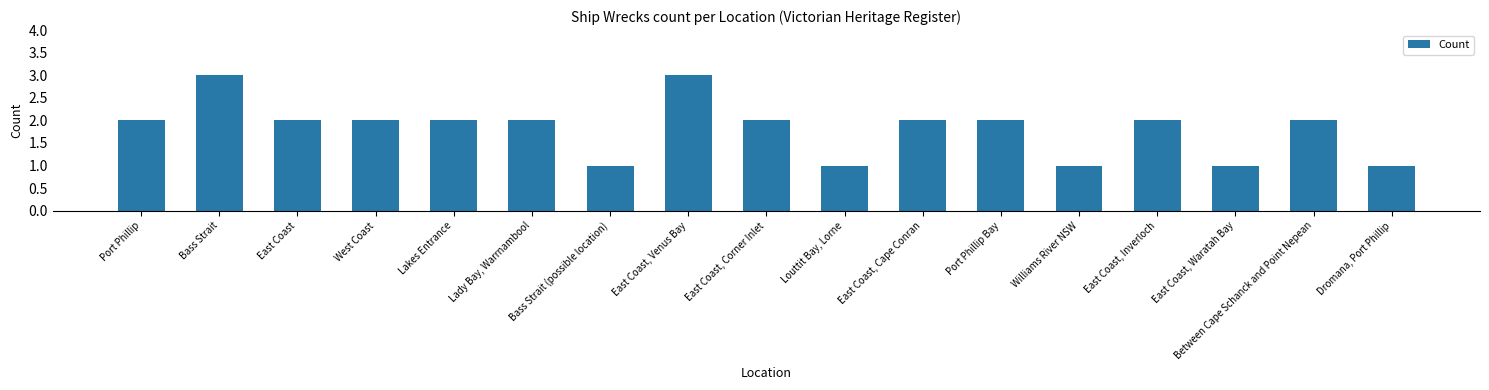

The chart shows a value of 2 at East Coast, Corner Inlet. True or false?

True